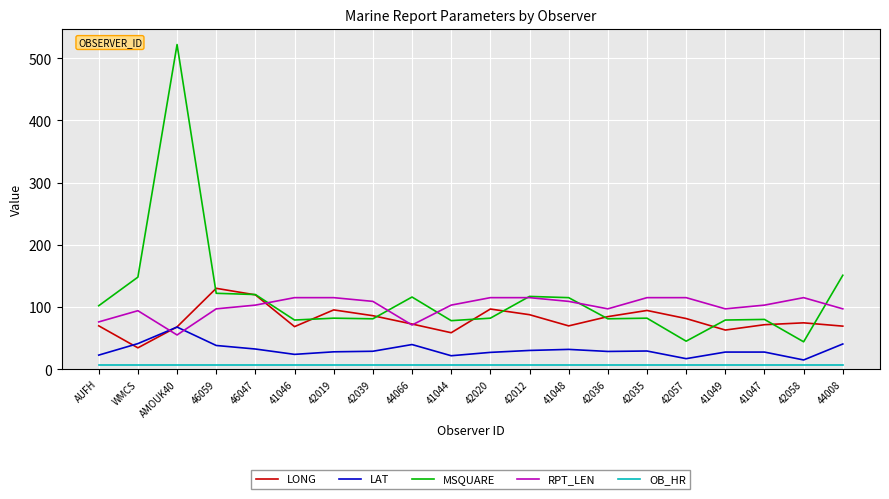

What is the highest value of the RPT_LEN series?

115.0